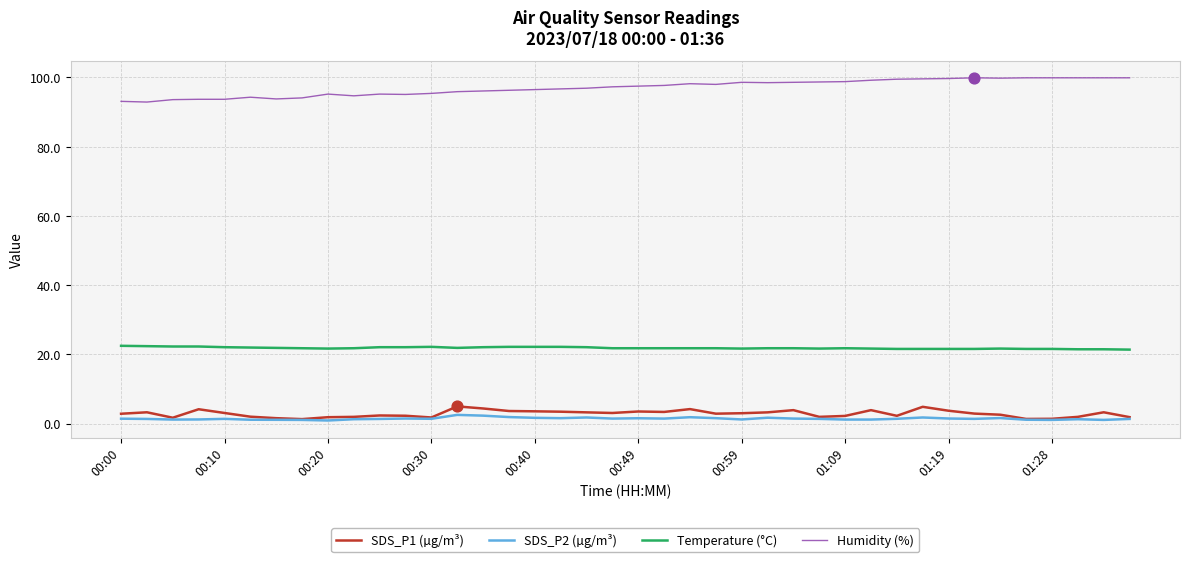

True or false: SDS_P2 (µg/m³) and Temperature (°C) intersect in this chart.

False